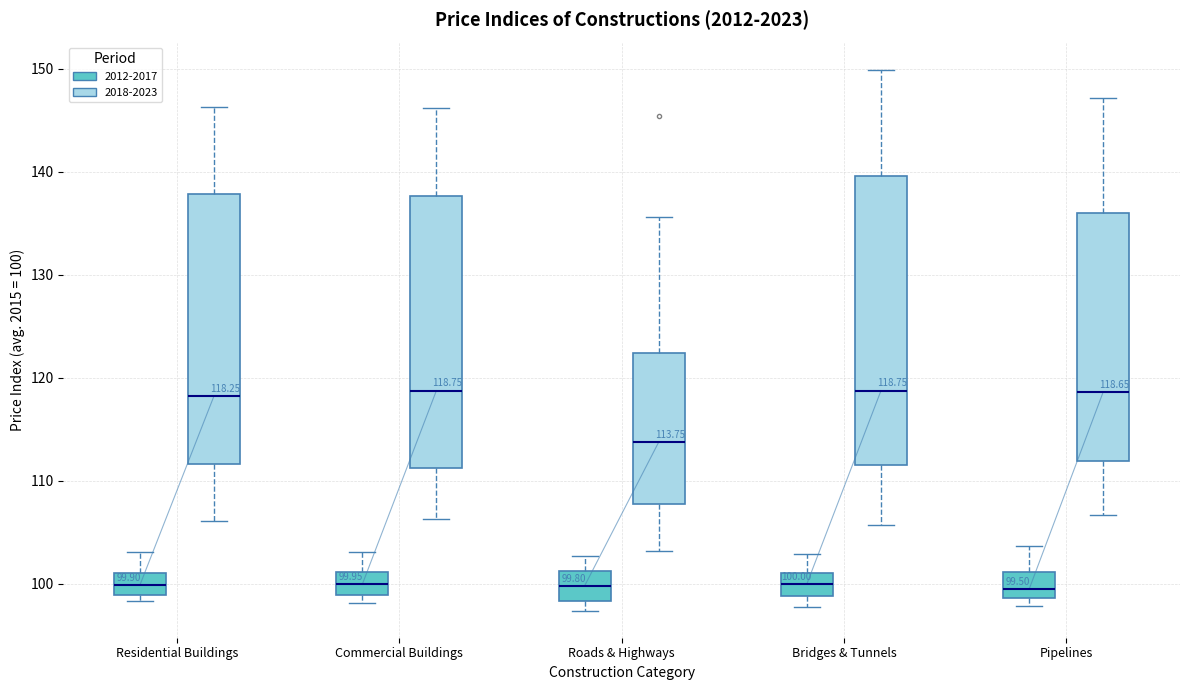

Comparing the boxes themselves (not the whiskers), which one is the tallest?

Bridges & Tunnels (2018-2023)